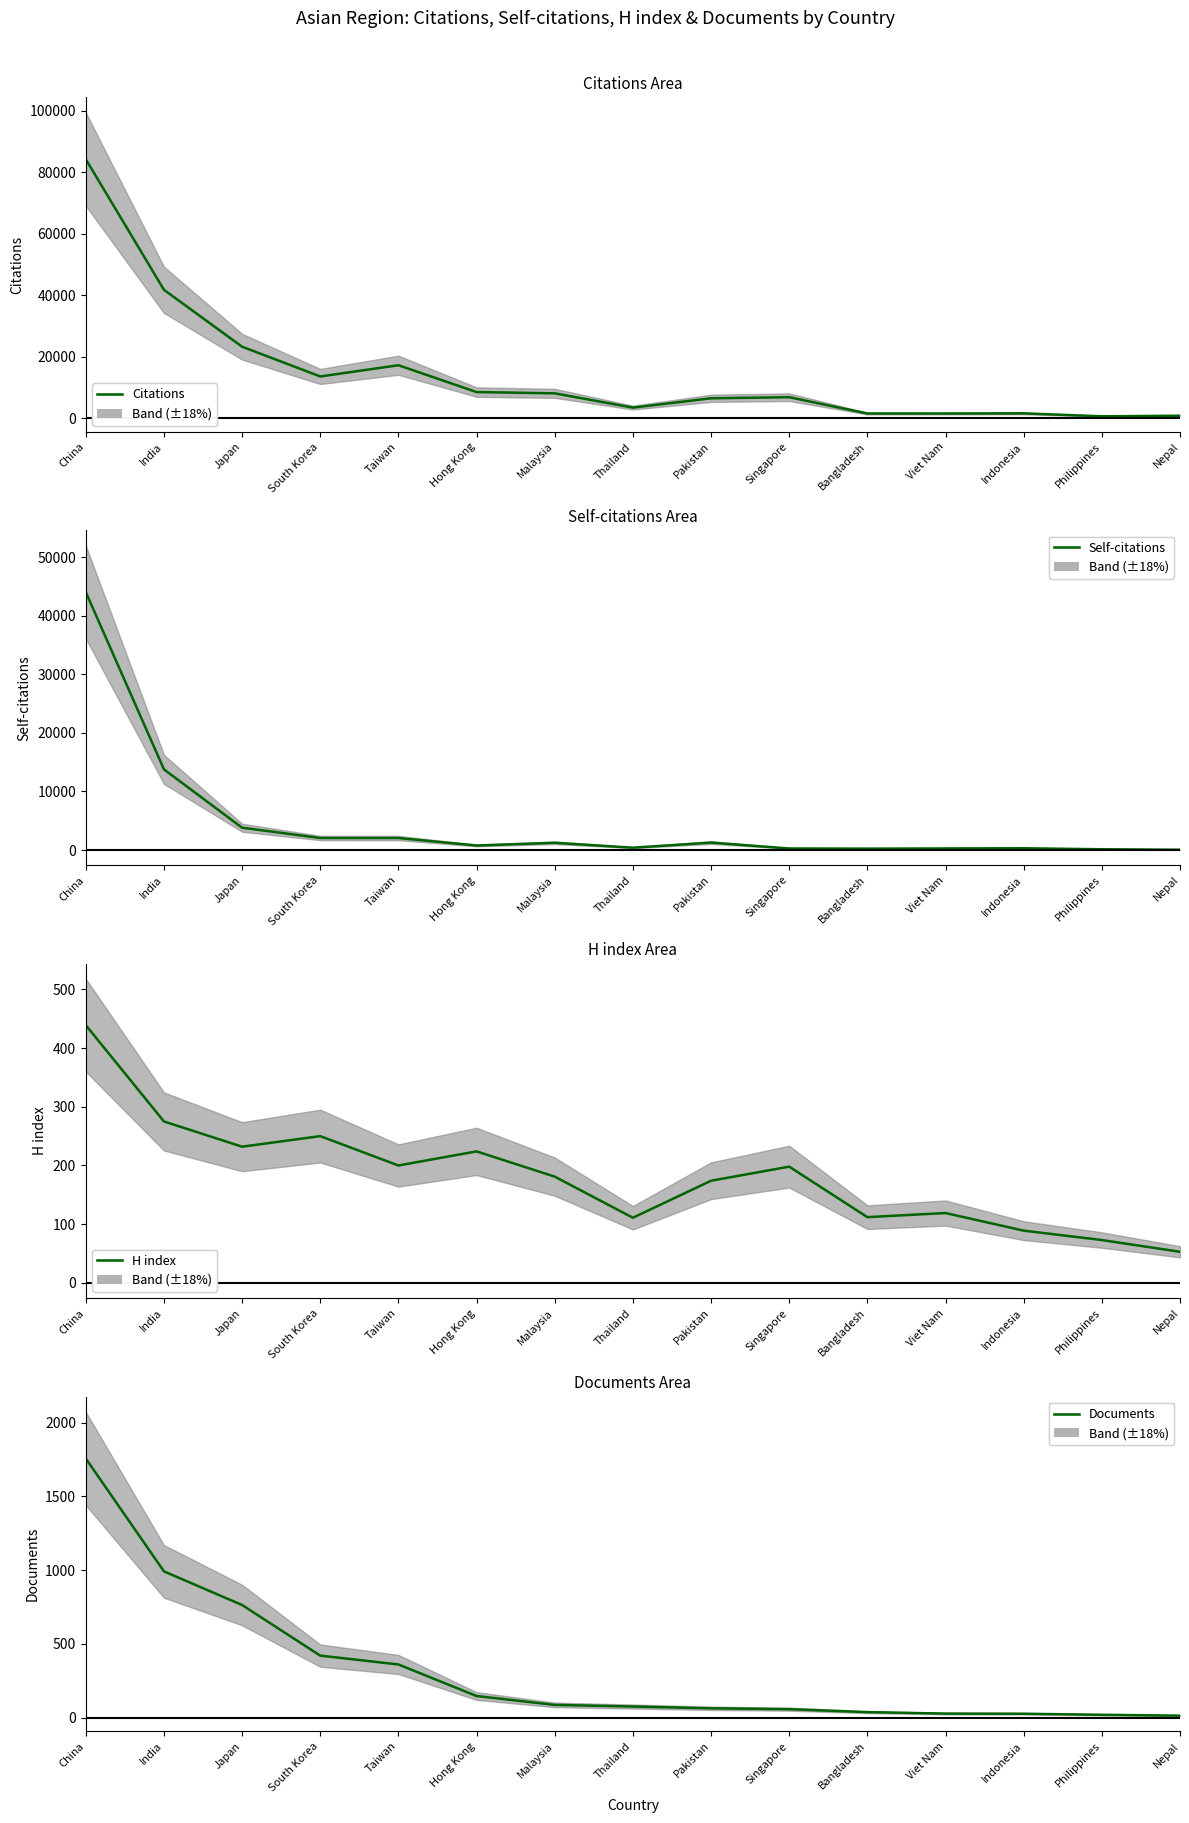

Rank the series by their maximum value, from highest to lowest.

Citations, Self-citations, Documents, H index